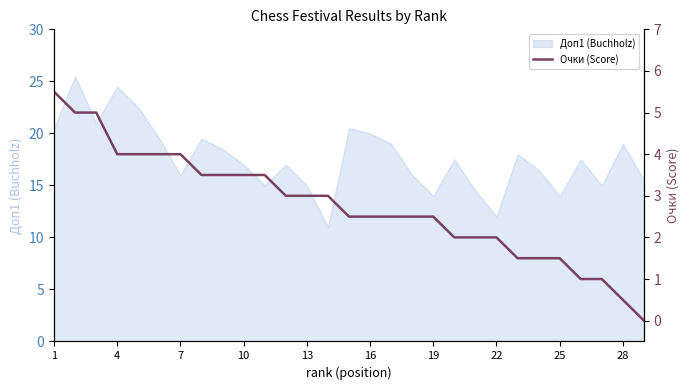

Reading left to right, transcribe all the data shown in this chart.

5.5	5.0	5.0	4.0	4.0	4.0	4.0	3.5	3.5	3.5	3.5	3.0	3.0	3.0	2.5	2.5	2.5	2.5	2.5	2.0	2.0	2.0	1.5	1.5	1.5	1.0	1.0	0.5	0.0